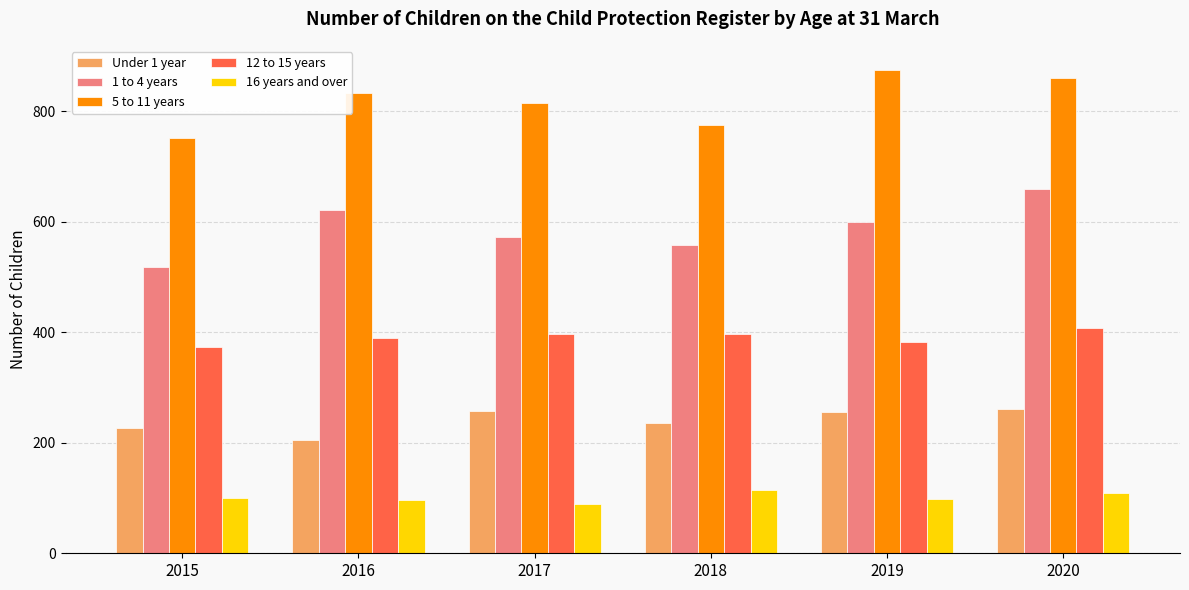

At which category does the chart reach its peak across all series?

2019